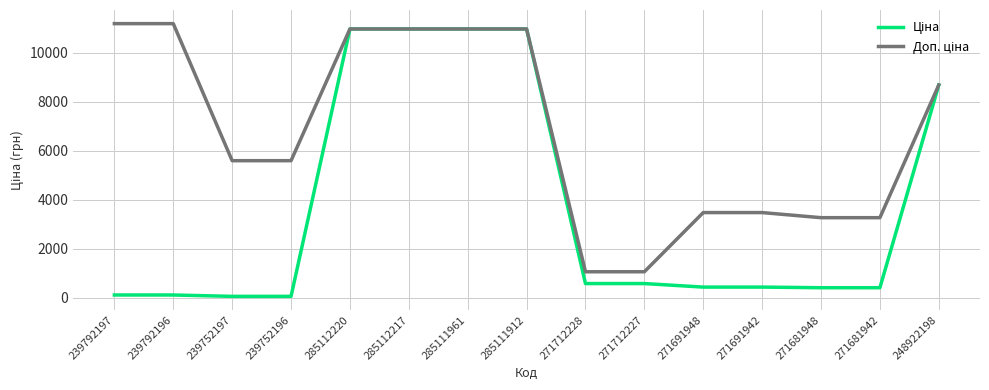

What is the total value across all series at 285112217?

21928.8